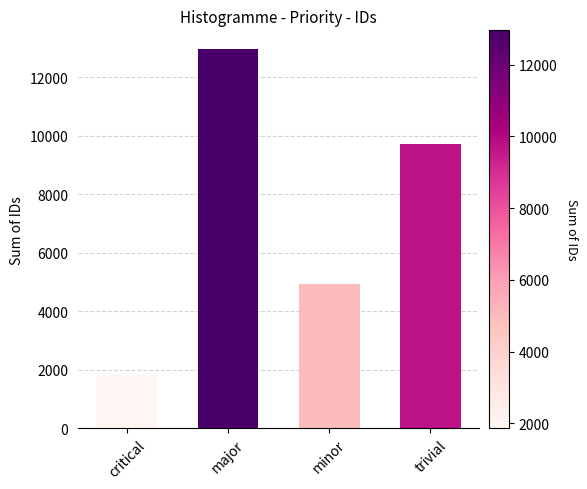

What is the label of the 1st bar from the left?

critical